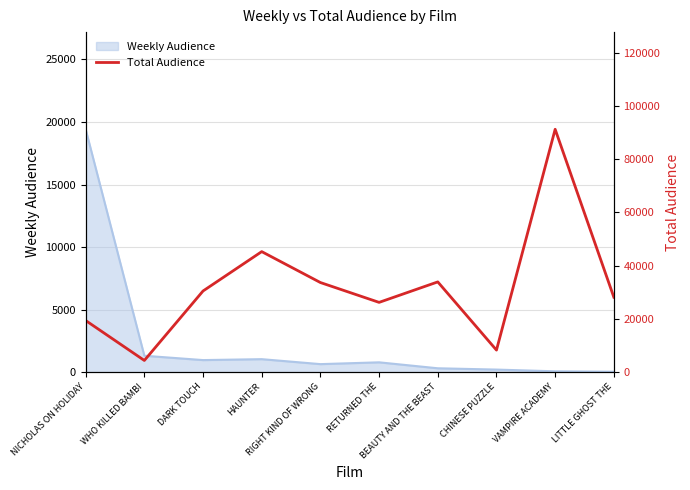

What is the ratio of the value at VAMPIRE ACADEMY to the value at LITTLE GHOST THE?

3.2